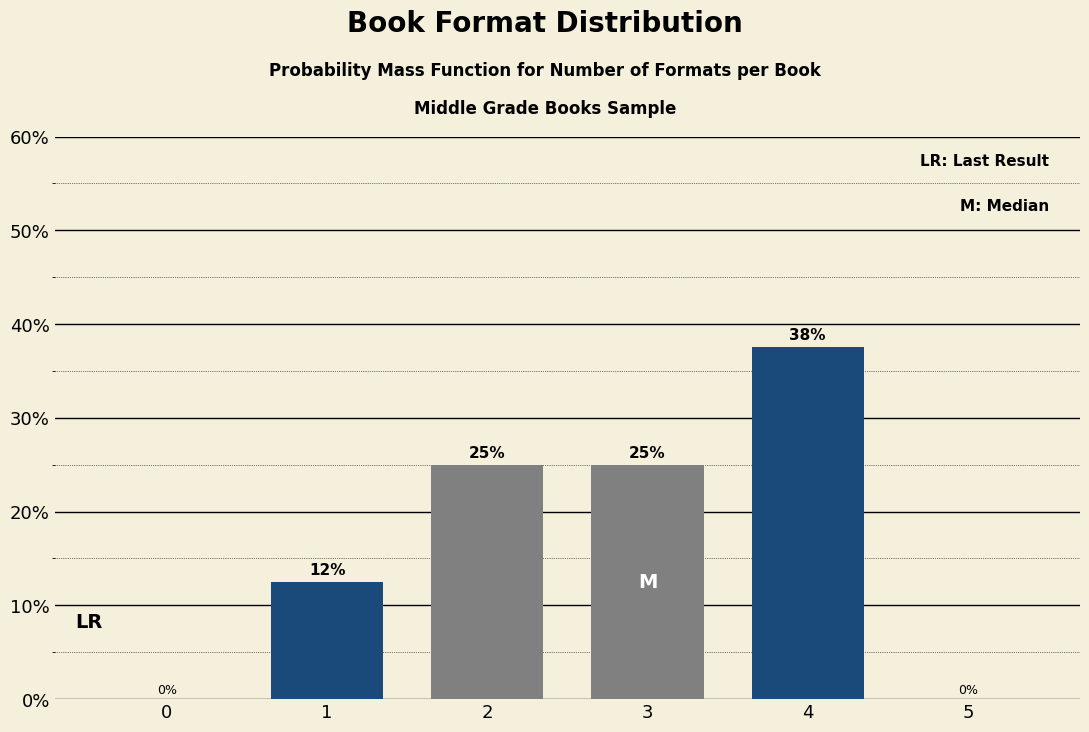

Between 5 and 4, which is larger?

4